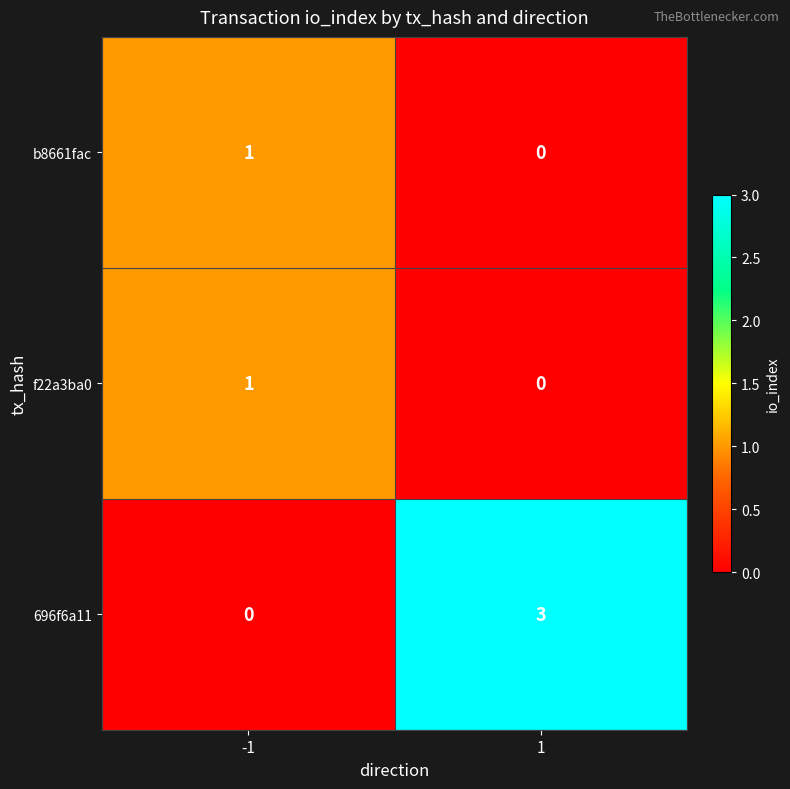

Reading left to right, extract all data points from this chart.

b8661fac: 1	0
f22a3ba0: 1	0
696f6a11: 0	3